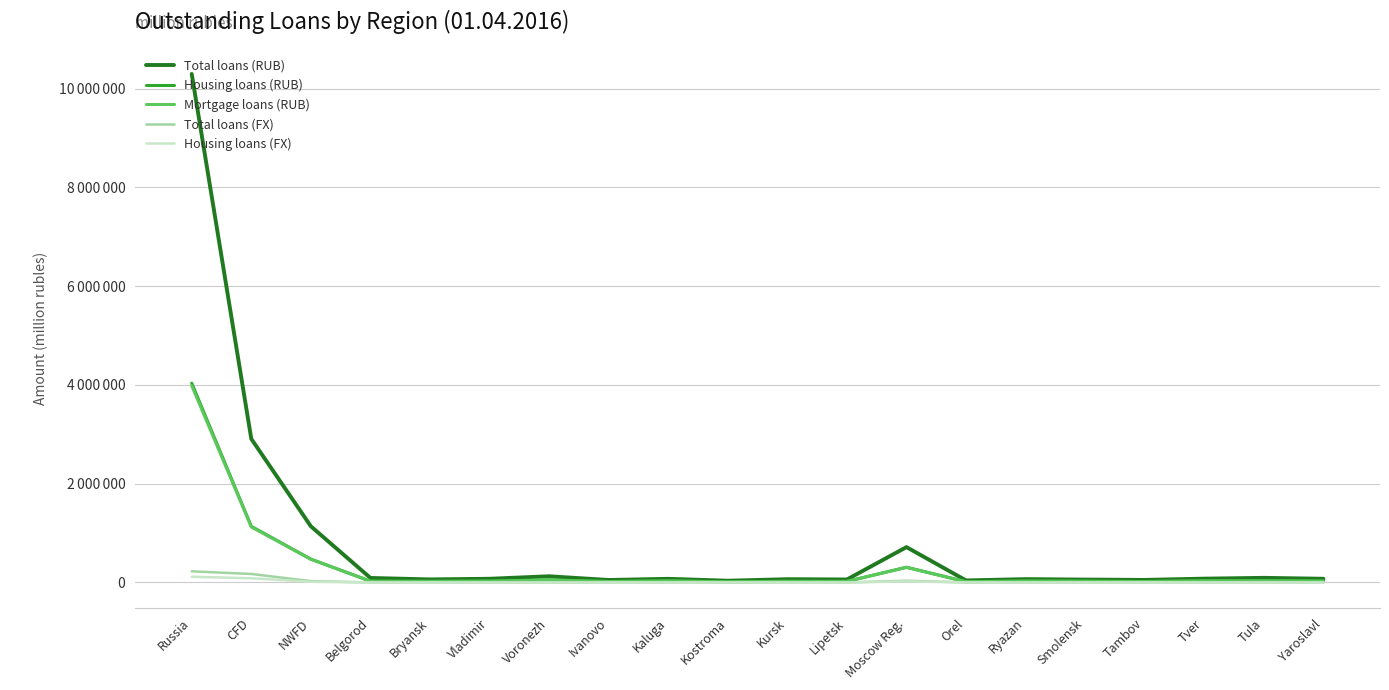

Which series has the largest total across all categories?

Total loans (RUB)